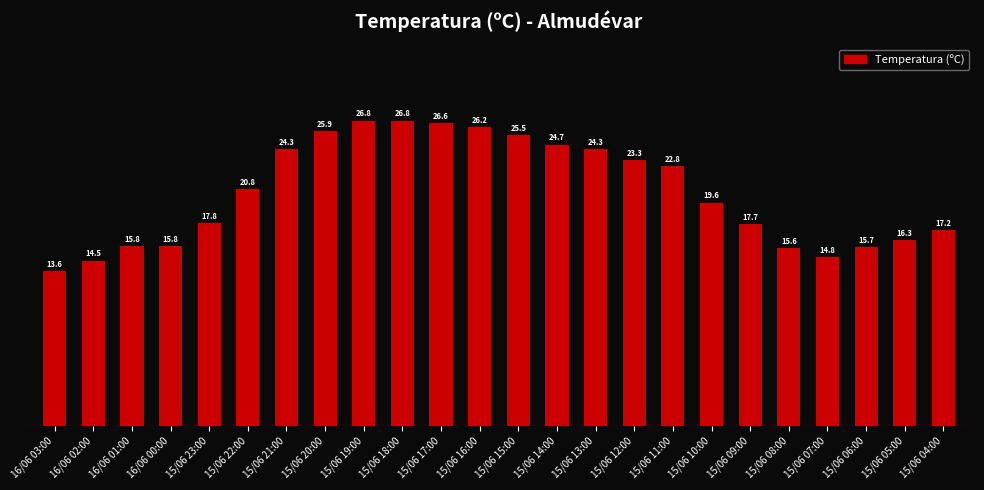

What is the difference between the maximum and minimum values?

13.2